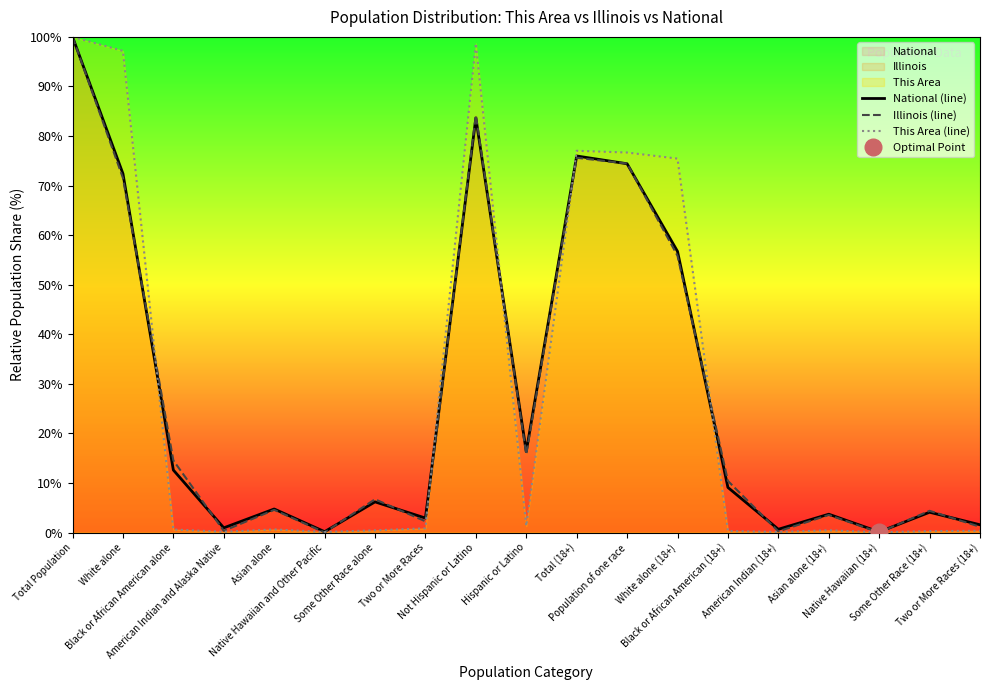

Reading right to left, what are all the values shown in this chart?

National (line): 1.6	4.1	0.1	3.7	0.7	9.1	56.7	74.4	76.0	16.3	83.7	2.9	6.2	0.2	4.8	0.9	12.6	72.4	100.0
Illinois (line): 1.2	4.4	0.0	3.5	0.2	10.4	55.8	74.5	75.6	15.8	84.2	2.3	6.7	0.0	4.6	0.3	14.5	71.5	100.0
This Area (line): 0.4	0.3	0.1	0.5	0.1	0.3	75.4	76.7	77.0	1.3	98.7	0.9	0.4	0.1	0.6	0.2	0.6	97.2	100.0